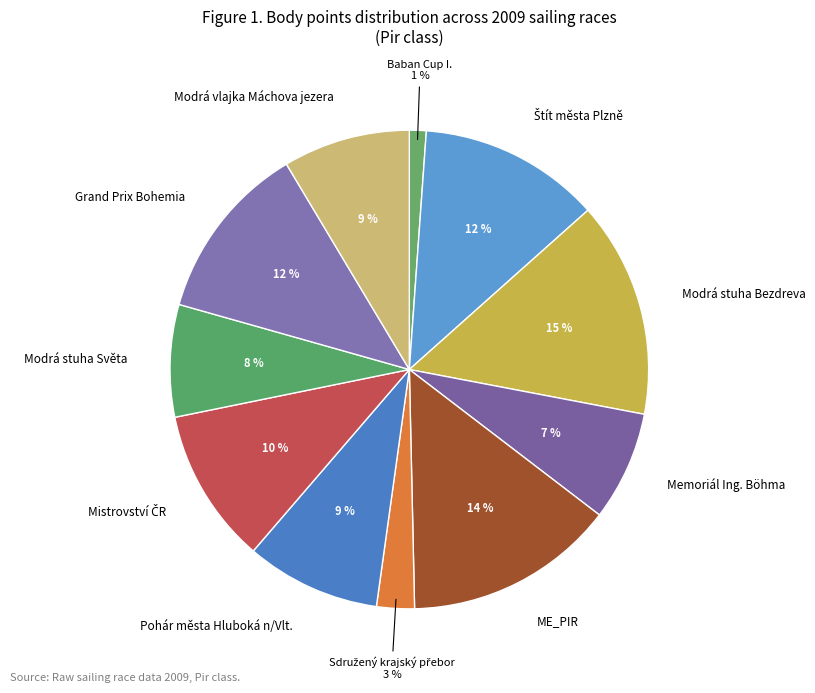

What is the smallest slice in the pie chart?

Baban Cup I.